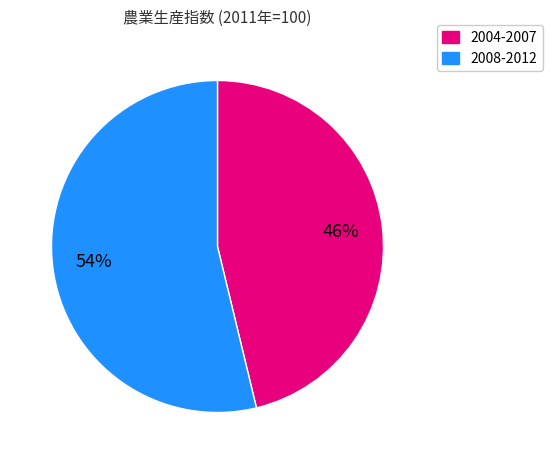

Is there a majority slice in this chart?

Yes